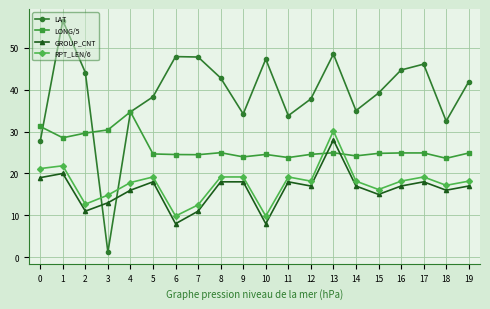

What is the difference between the maximum and minimum values in the RPT_LEN/6 series?

20.3